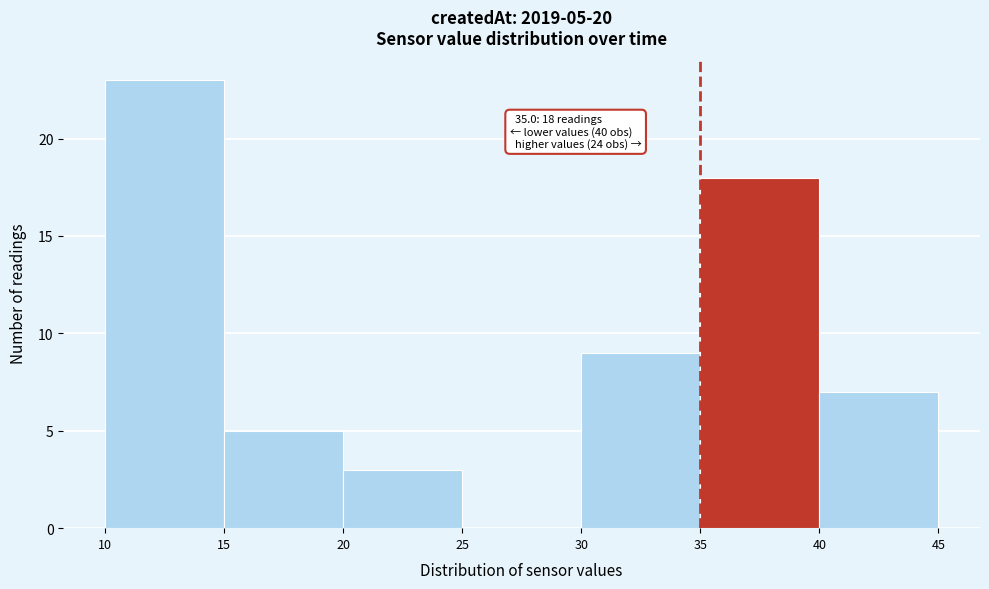

Which range on the x-axis has the tallest bar?

10 to 15